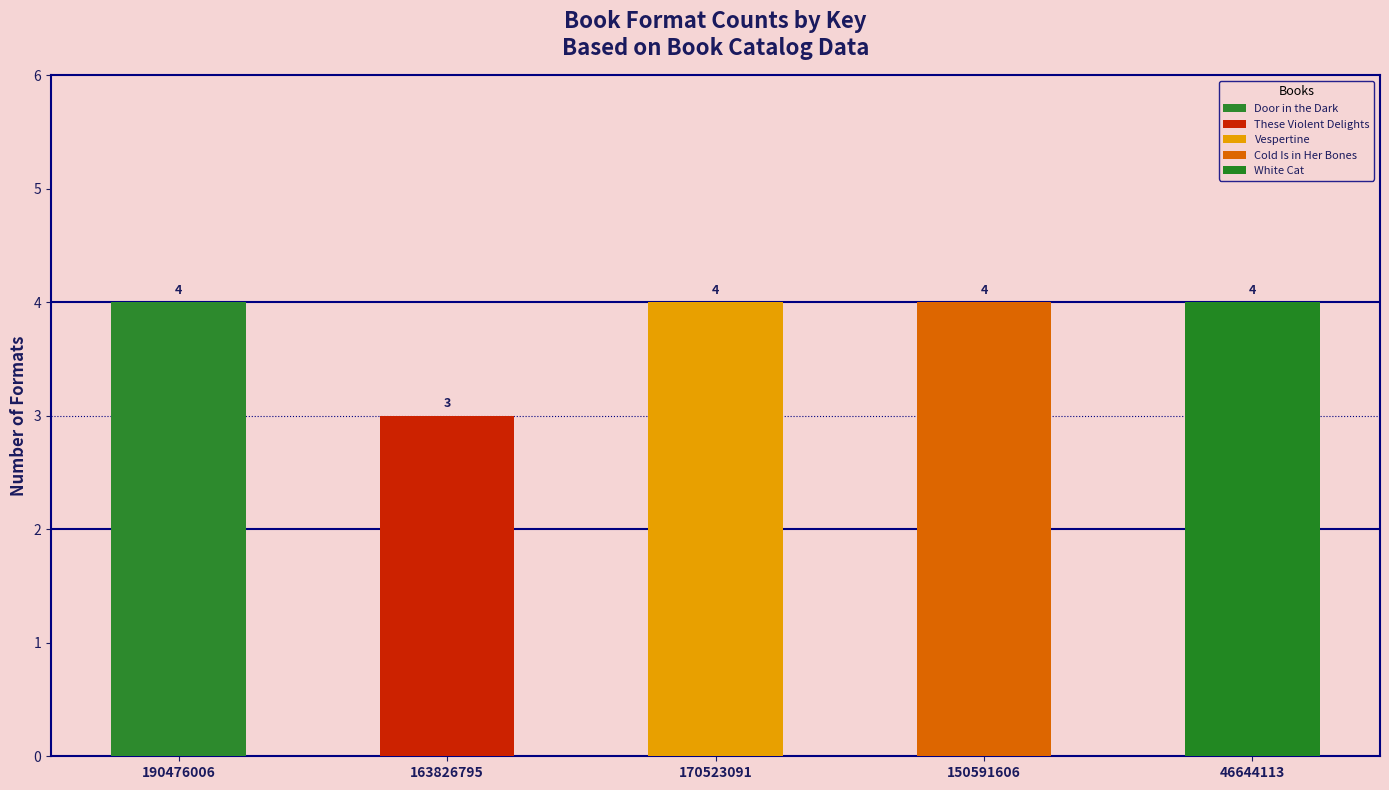

List the labels in order of value, largest first.

Door in the Dark, Vespertine, Cold Is in Her Bones, White Cat, These Violent Delights